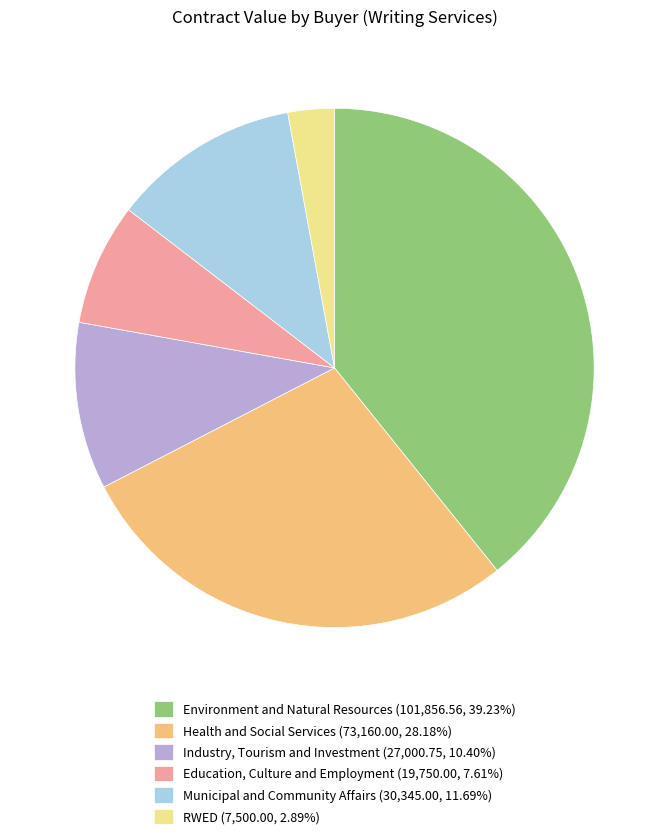

Combined, do Environment and Natural Resources (101,856.56, 39.23%) and Municipal and Community Affairs (30,345.00, 11.69%) account for over 50%?

Yes